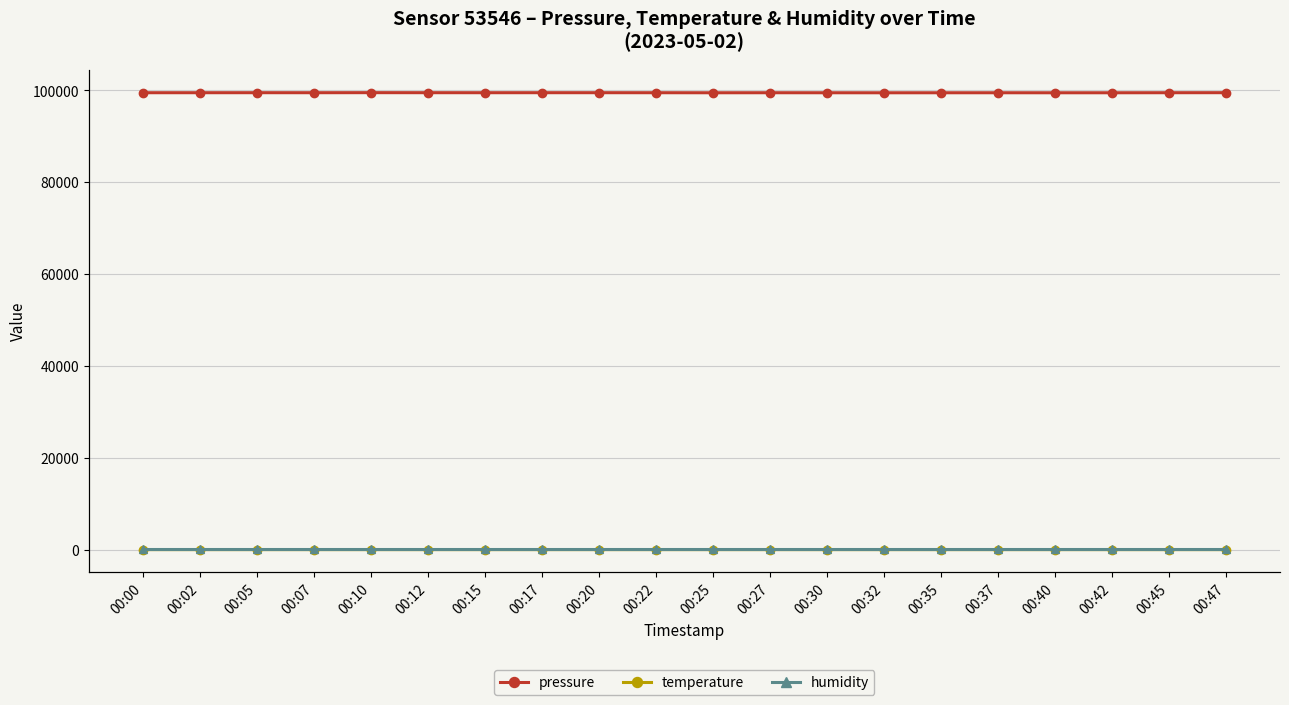

What is the value of the pressure point at the 13th from the left?

99500.2